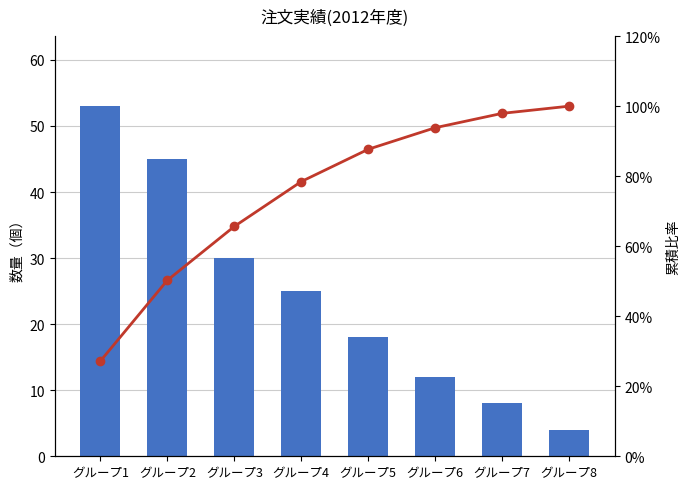

List the series in order of their overall mean, lowest first.

Descripción, 累積比率